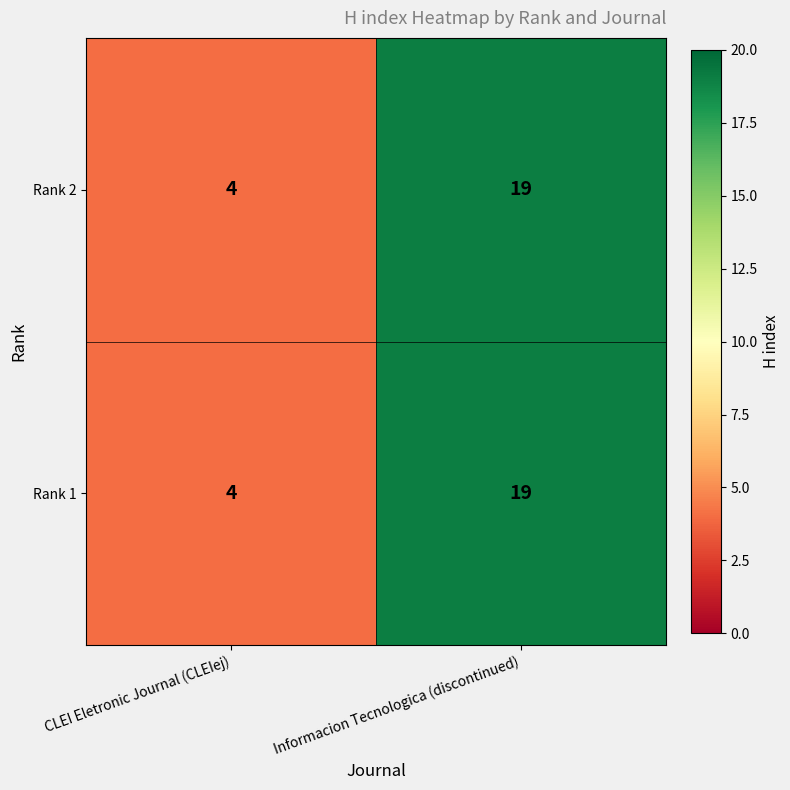

How many data points does each series have?

2